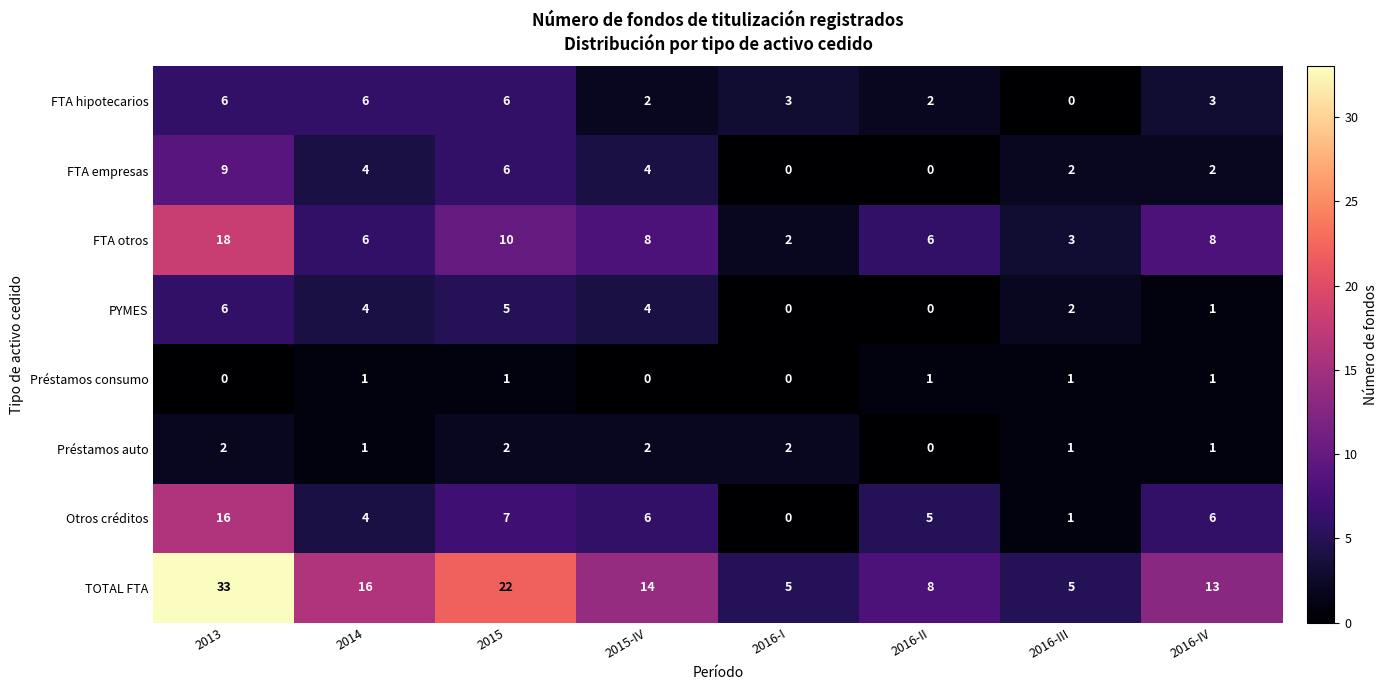

Is the value of TOTAL FTA at 2015 greater than the value of Préstamos auto at 2016-I?

Yes